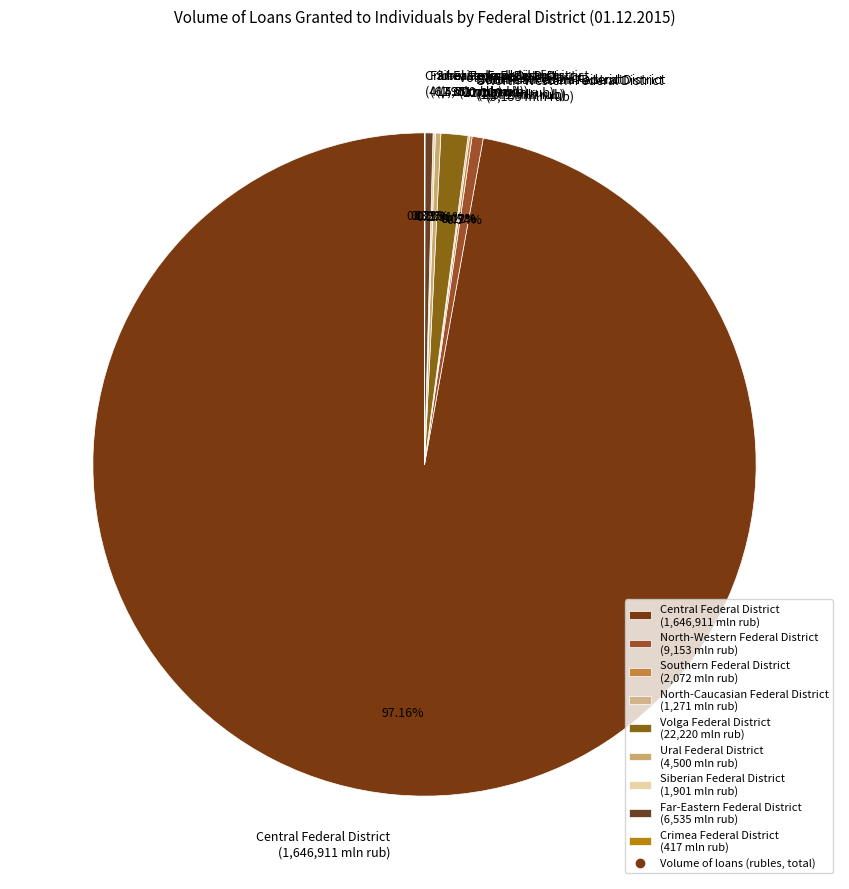

What is the ratio of the value at North-Western Federal District (9,153 mln rub) to the value at Far-Eastern Federal District (6,535 mln rub)?

1.4